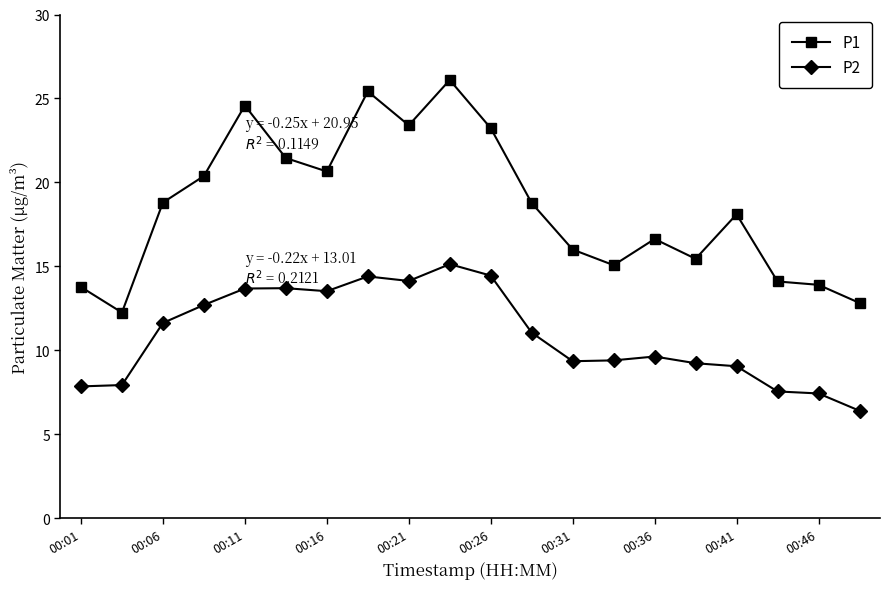

True or false: P1 and P2 cross at least once.

False